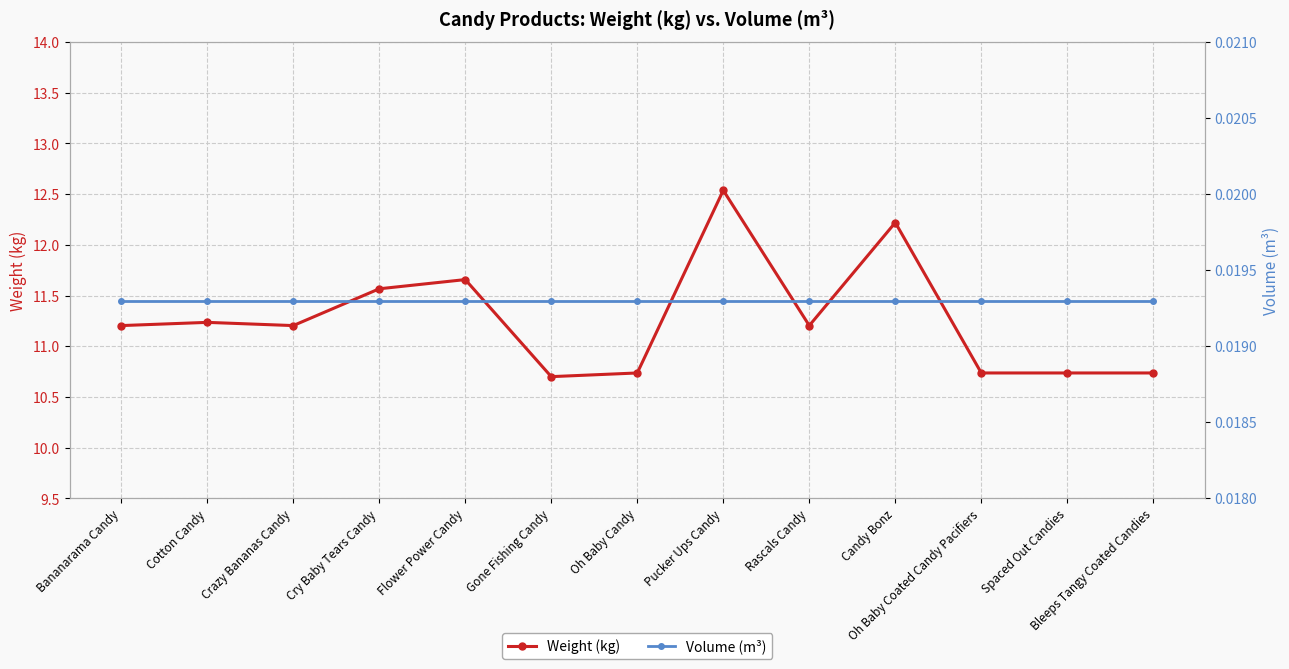

Which category has the lowest value across all series?

Bananarama Candy